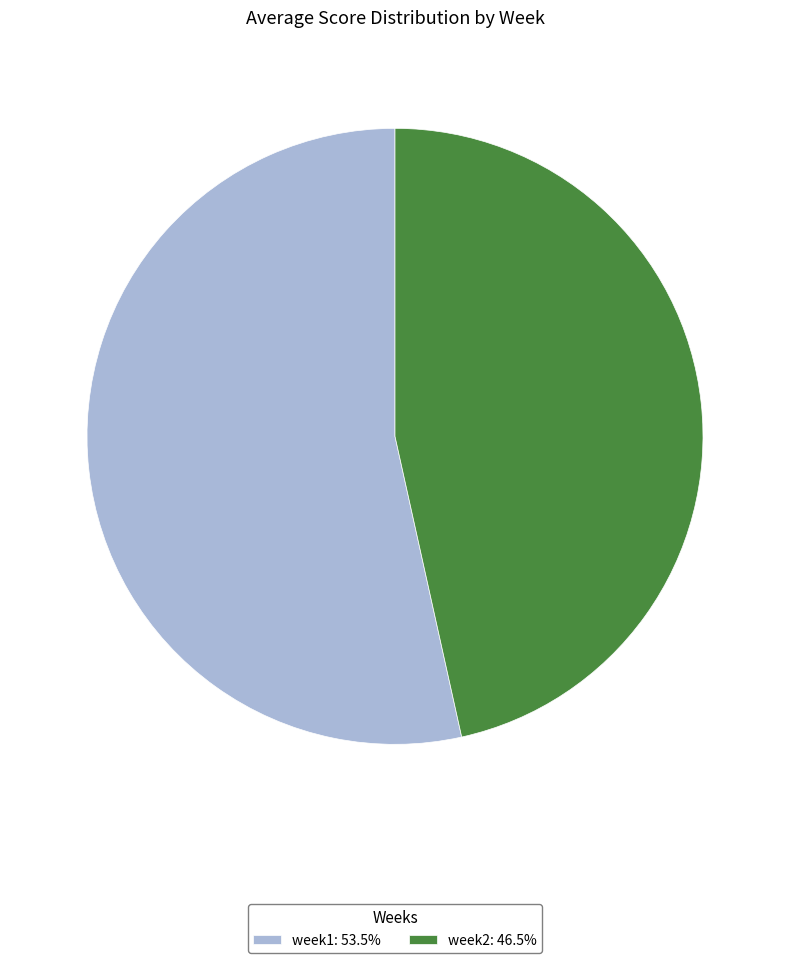

How many segments does this pie chart have?

2